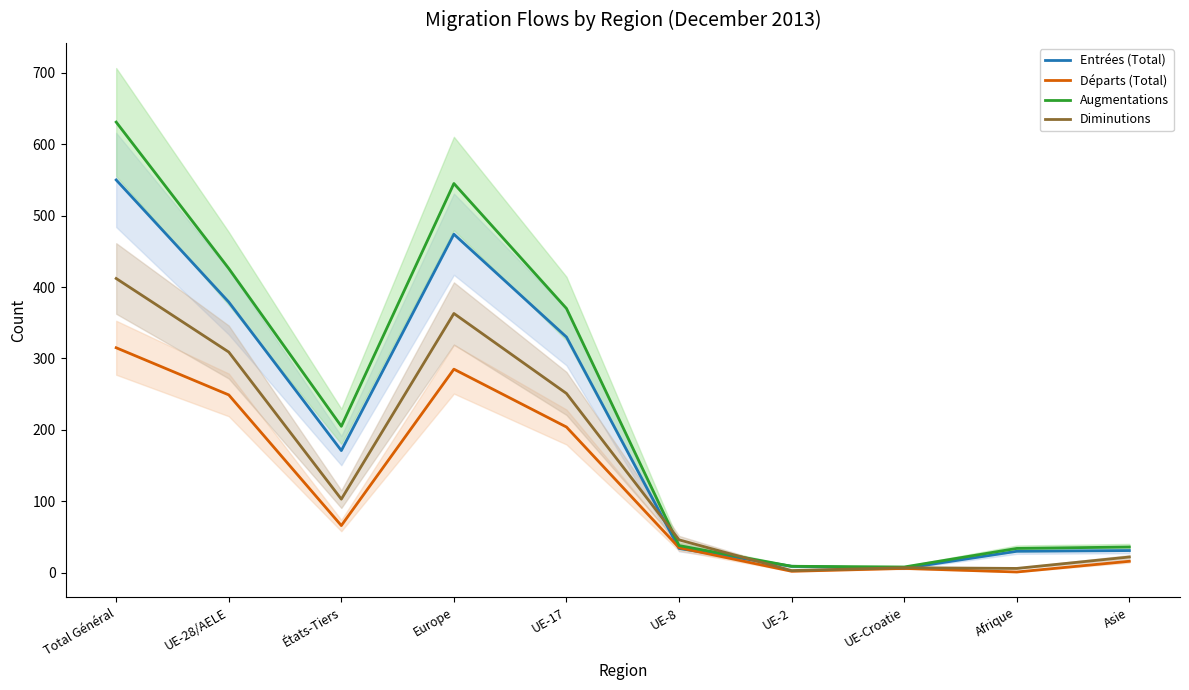

What are all the series names shown in the legend?

Entrées (Total), Départs (Total), Augmentations, Diminutions